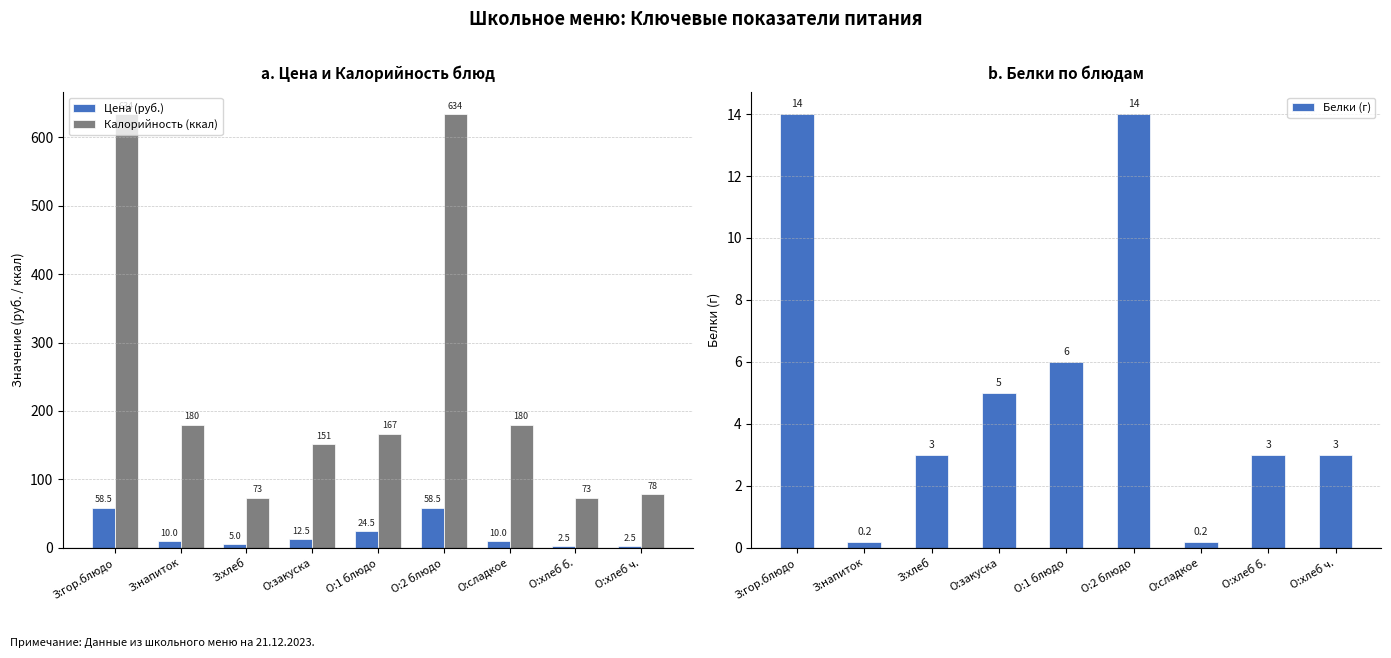

What is the spread (max minus min) of values at З:гор.блюдо?

620.0